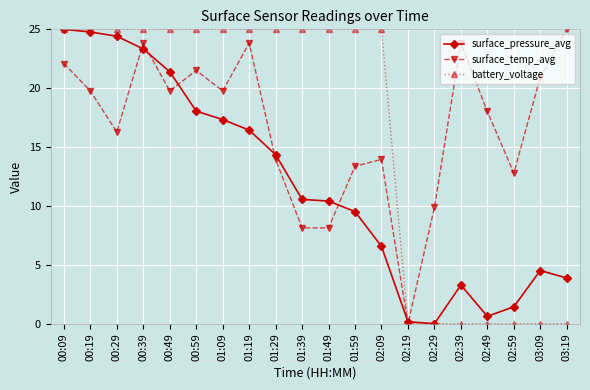

What is the maximum value shown in the chart?

25.0